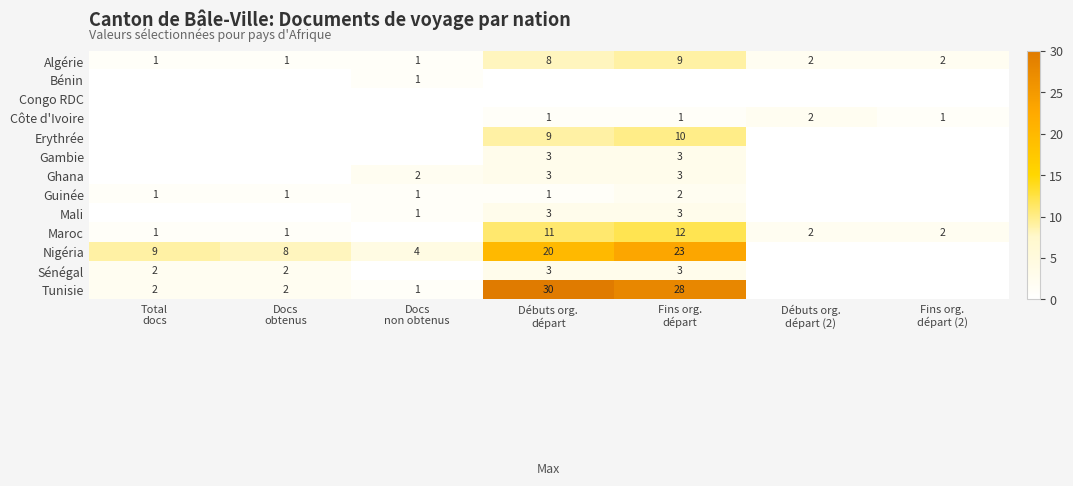

Which label corresponds to the smallest value in the chart?

Total
docs